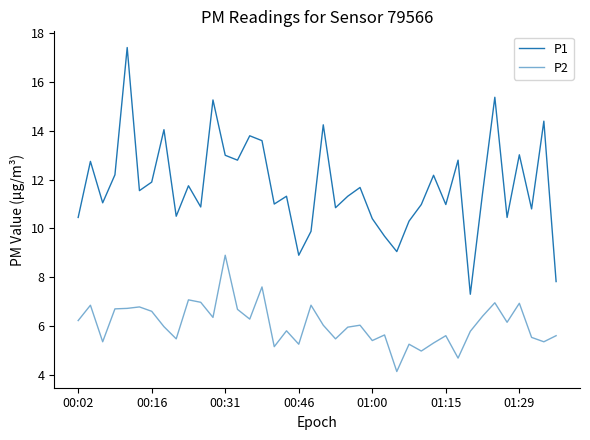

How many lines are shown in the chart?

2